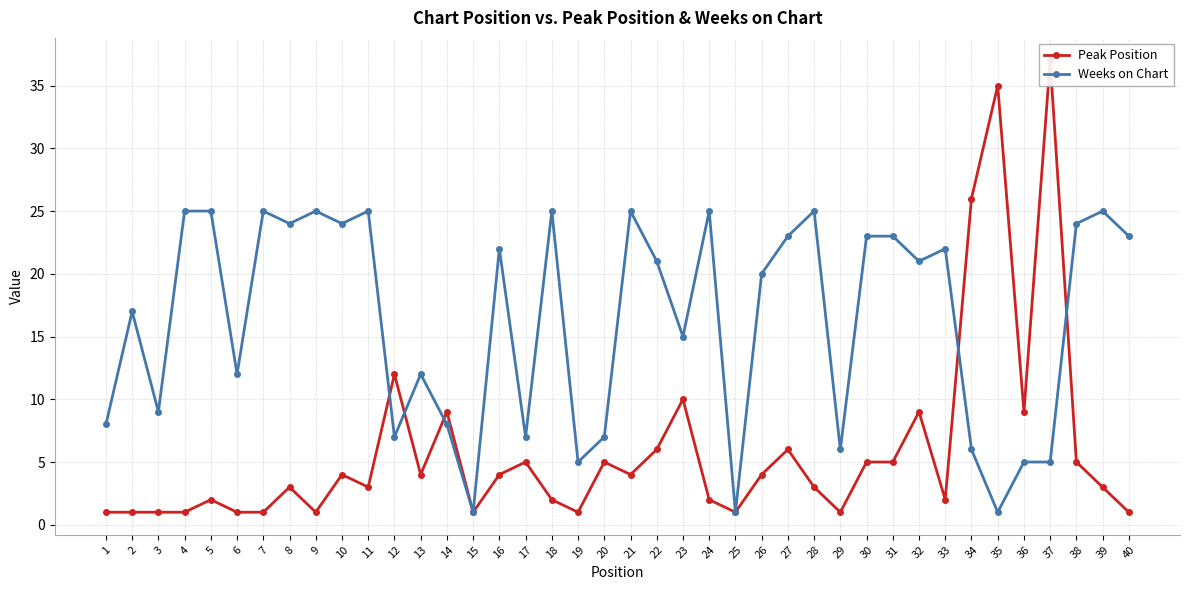

At how many categories does at least one series exceed 15?

26